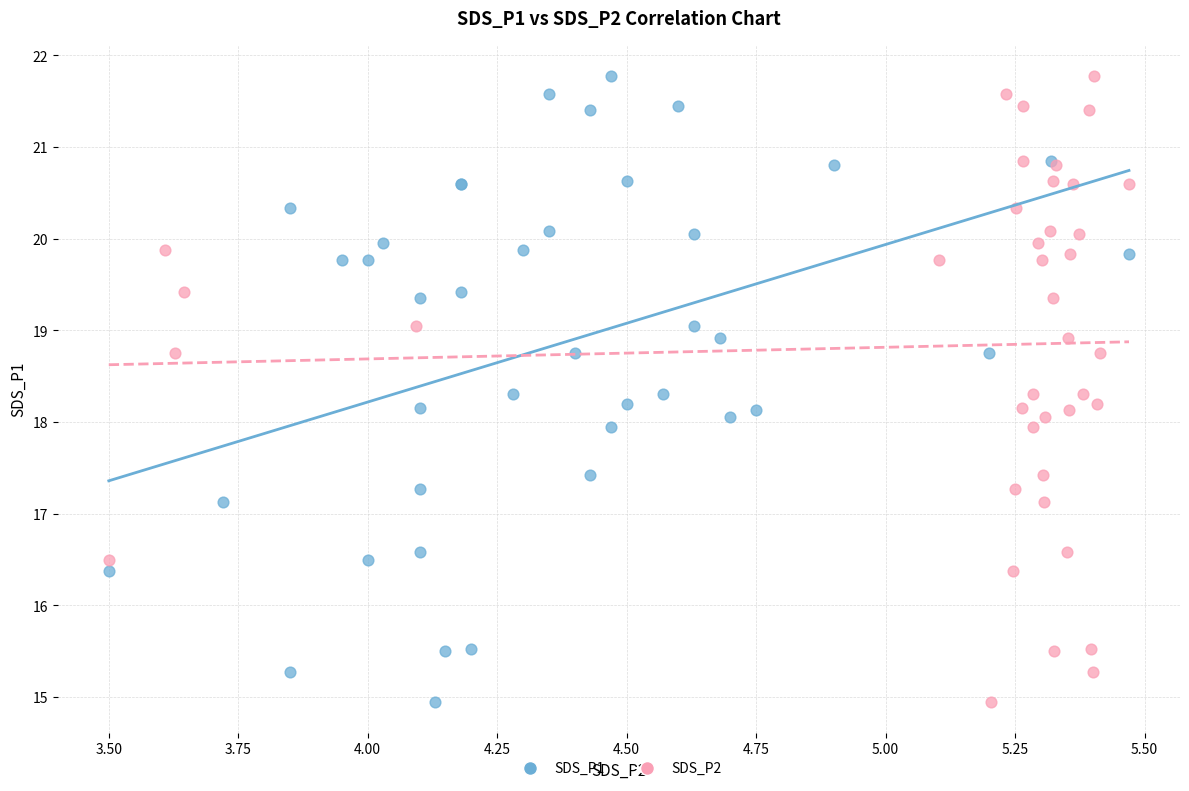

What are all the series names shown in the legend?

SDS_P1, SDS_P2